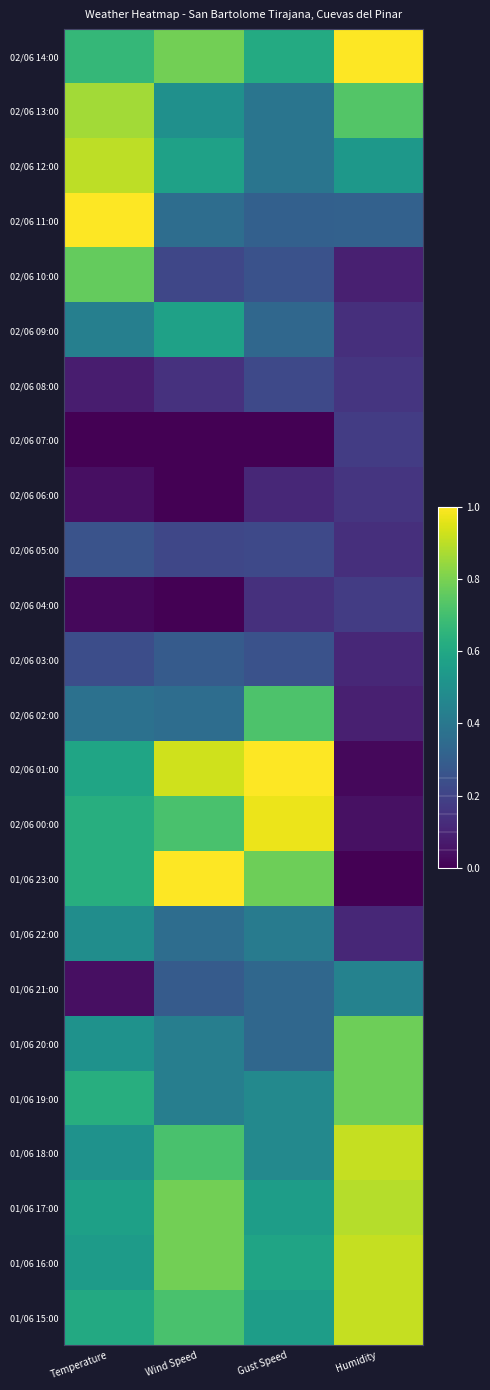

Which has a higher value, Temperature or Wind Speed?

Wind Speed